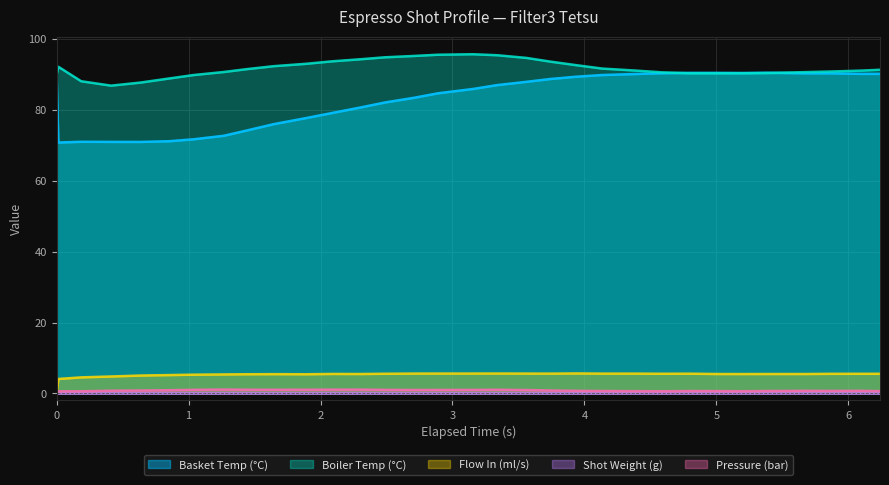

True or false: Basket Temp (°C) and Pressure (bar) intersect in this chart.

False